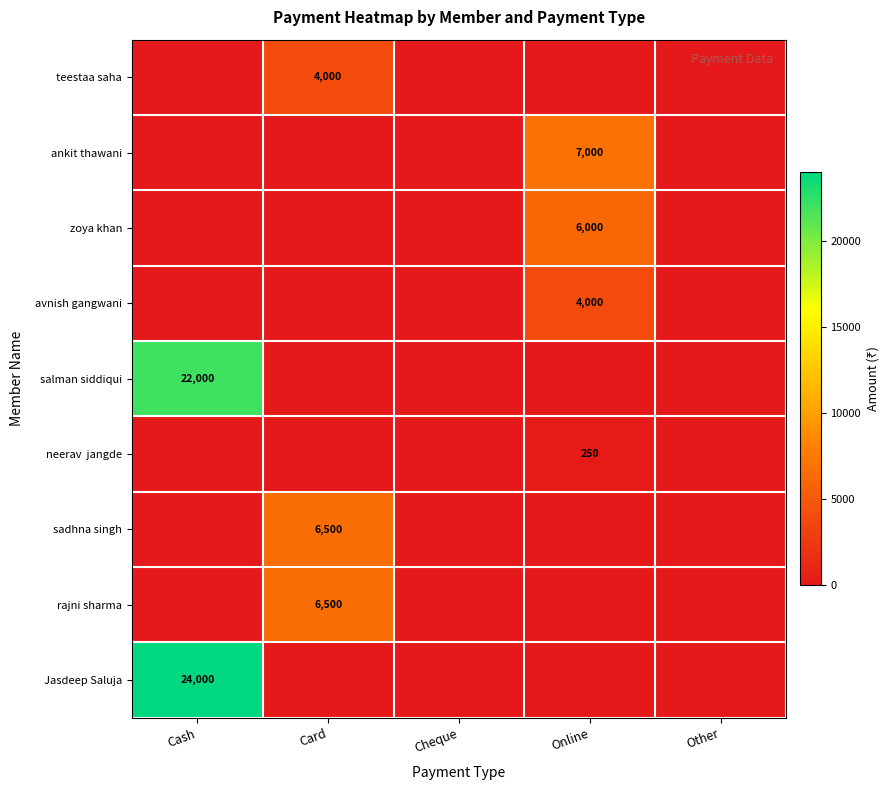

List the series in order of their peak value, lowest first.

neerav jangde, teestaa saha, avnish gangwani, zoya khan, sadhna singh, rajni sharma, ankit thawani, salman siddiqui, Jasdeep Saluja